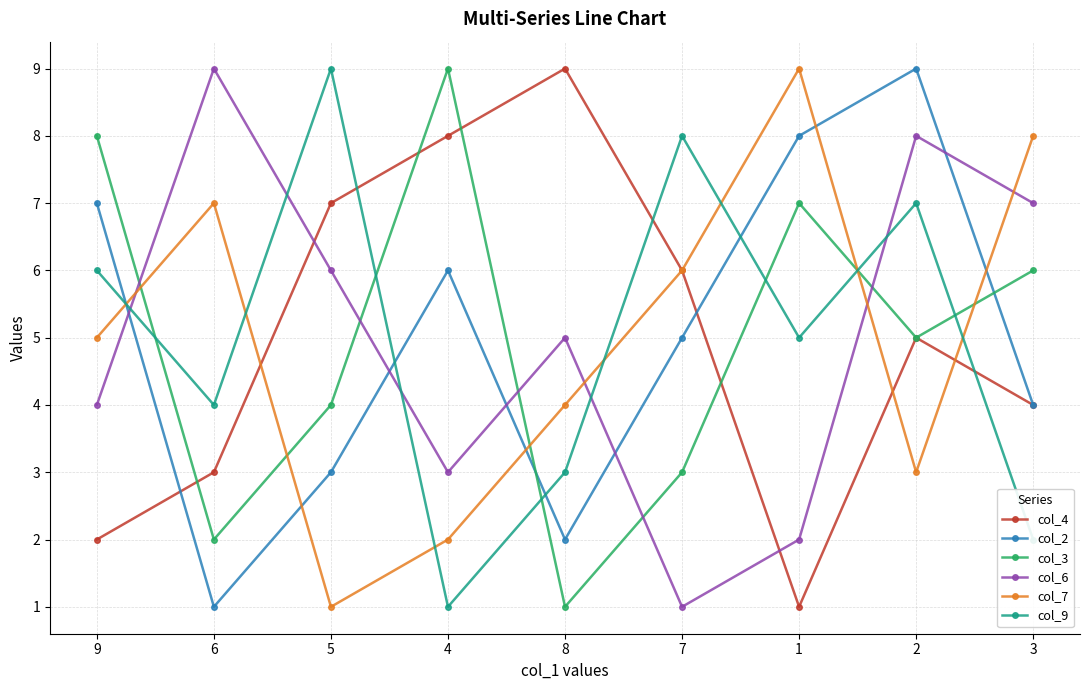

What is the difference between the col_7 values at 9 and 5?

4